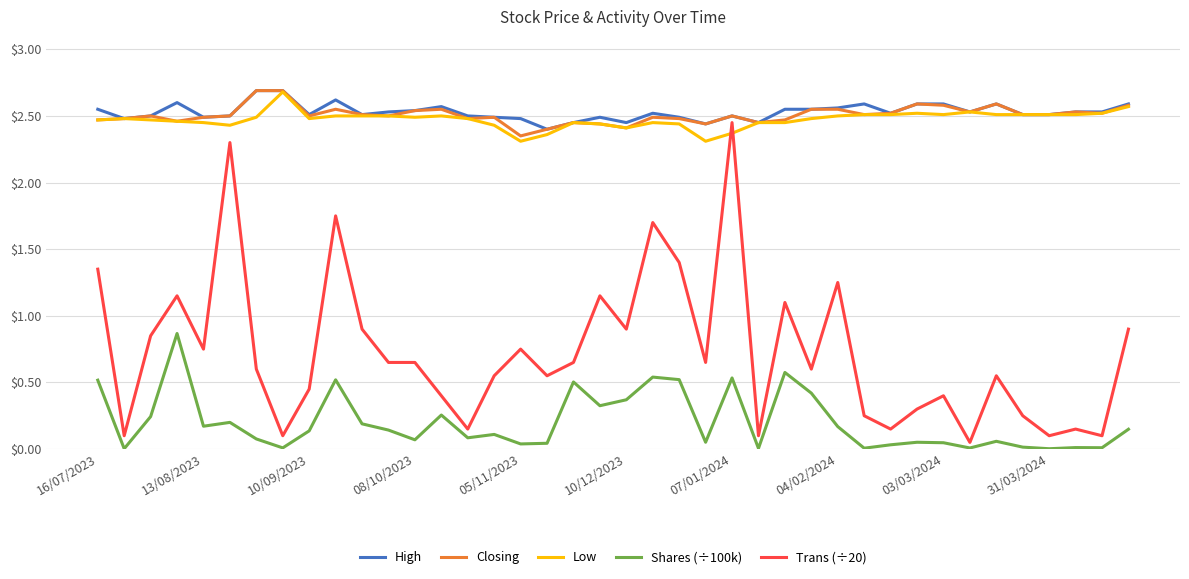

Count the number of data series in this chart.

5